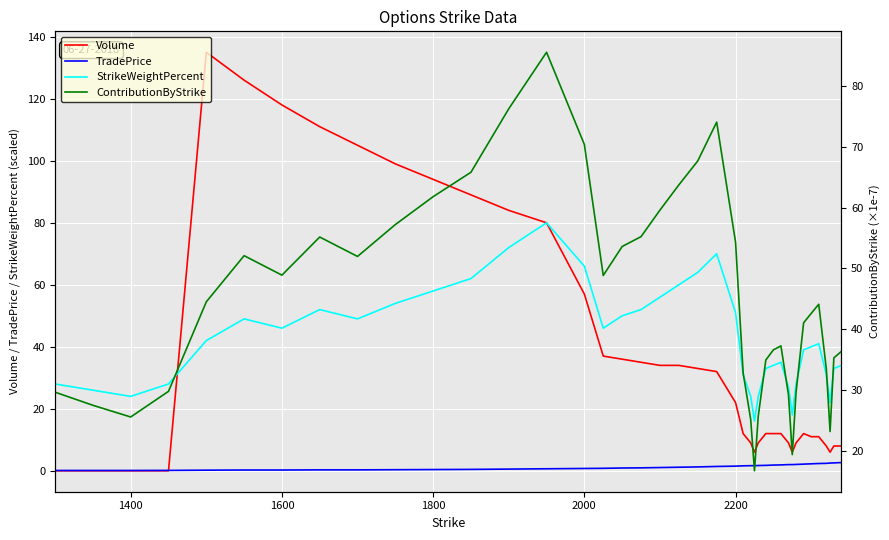

Is this an area chart (filled region under the line)?

No